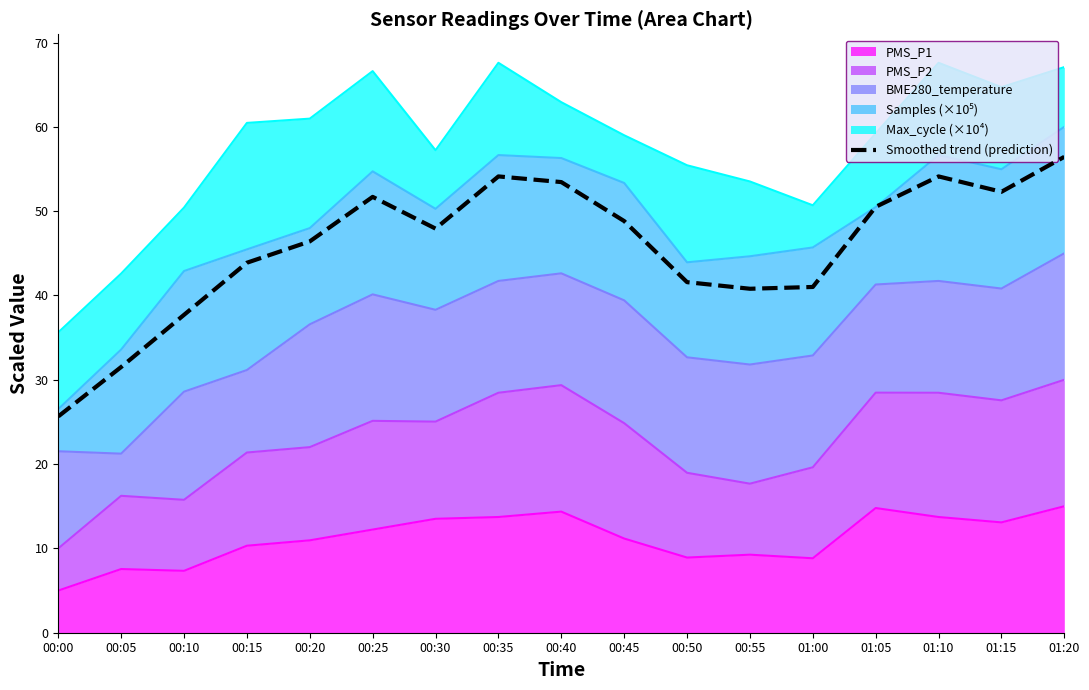

Rank the categories by value from lowest to highest.

00:00, 00:05, 00:10, 00:55, 01:00, 00:50, 00:15, 00:20, 00:30, 00:45, 01:05, 00:25, 01:15, 00:40, 00:35, 01:10, 01:20